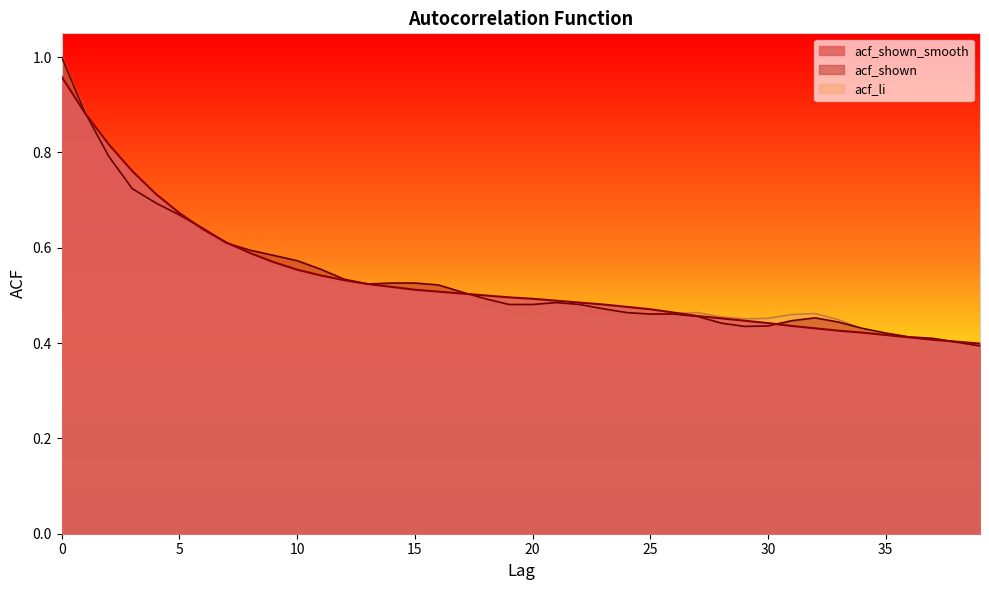

In acf_shown, how many points are higher than both neighbors (excluding endpoints)?

2